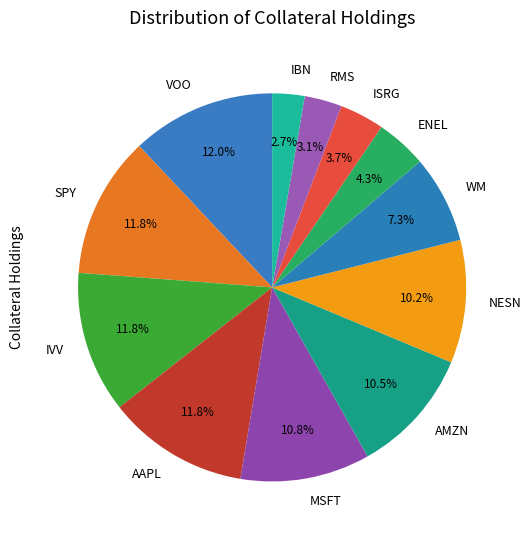

What percentage is the IVV slice, to the nearest percent?

12%